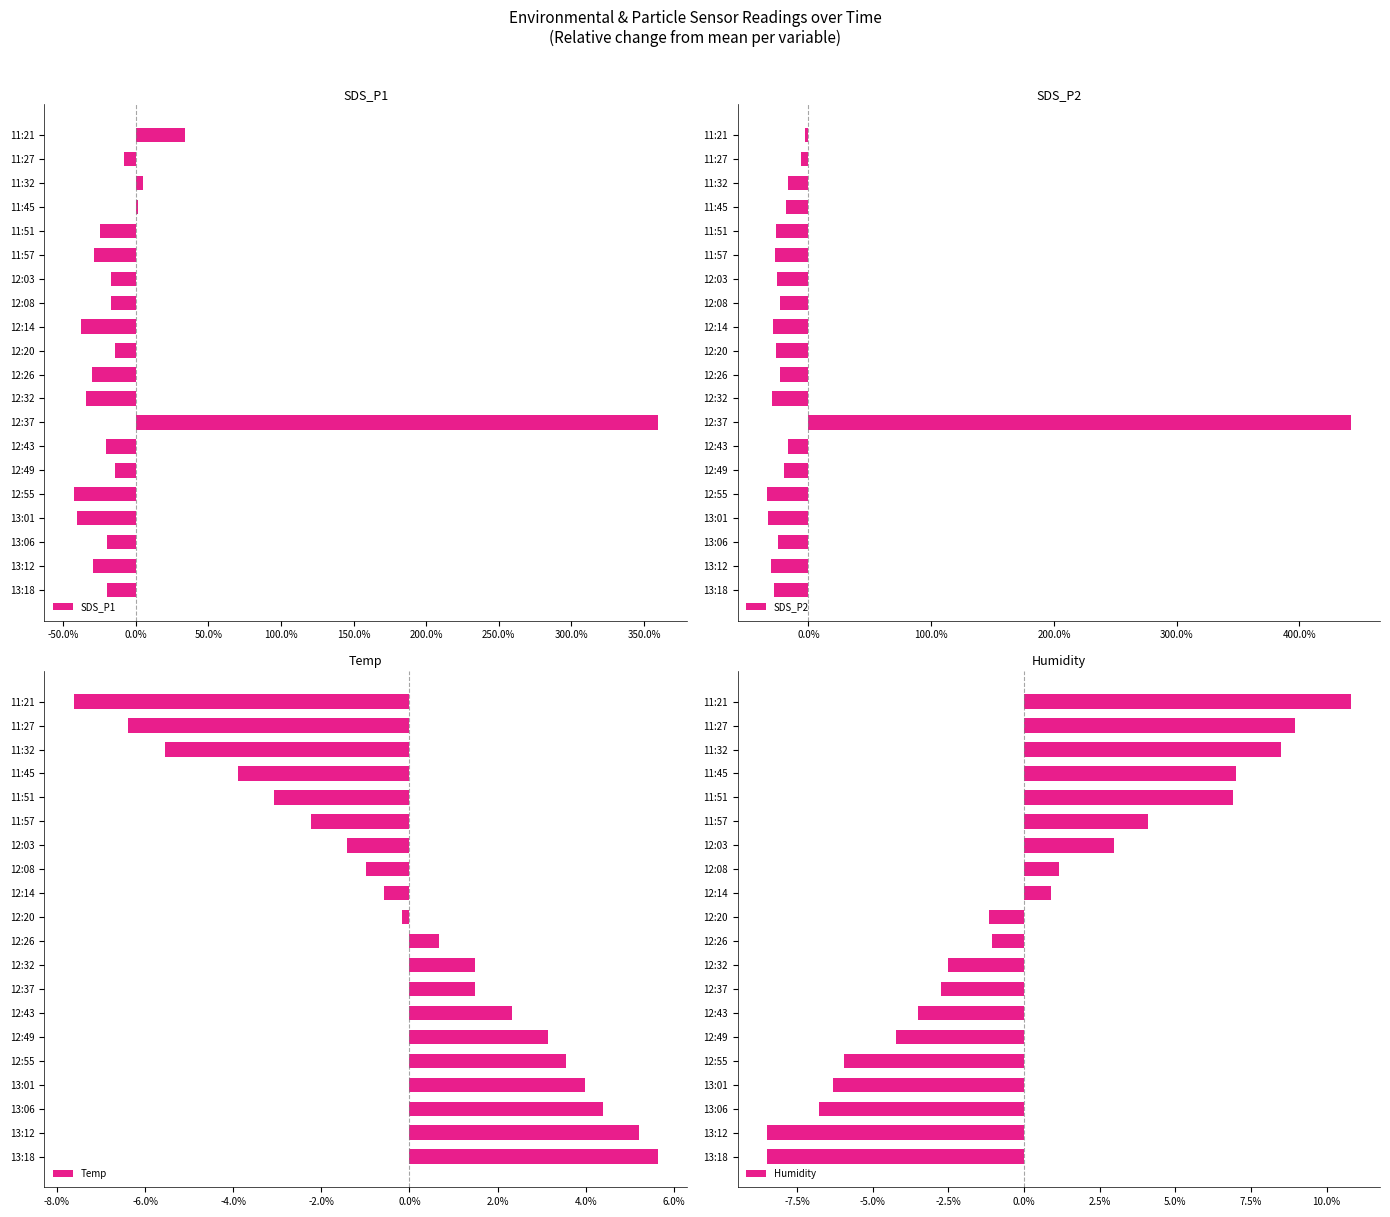

The Temp series shows 0.1 at 13:18. True or false?

True